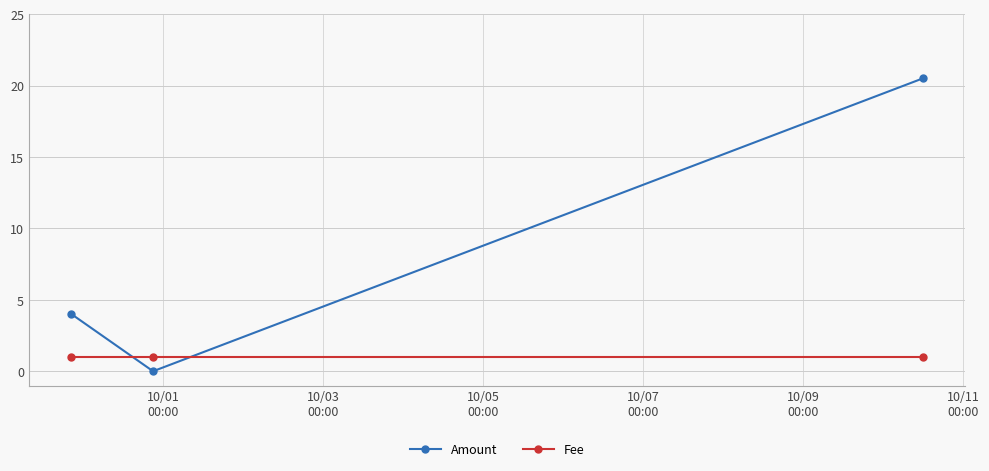

What is the maximum value shown in the chart?

20.5